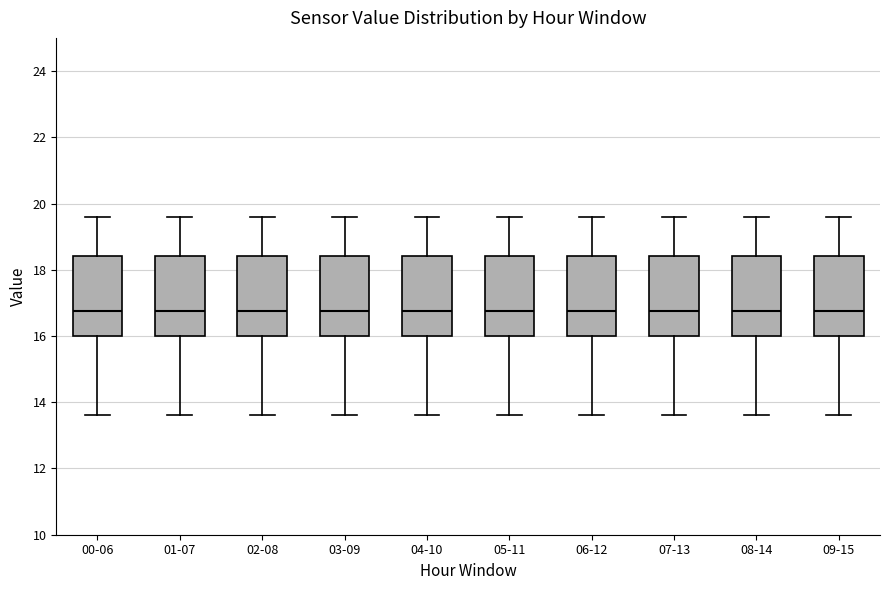

Where does the median line of the box for 06-12 sit on the y-axis? The values are not printed on the chart, so give them approximately, as read against the axis.

16.8